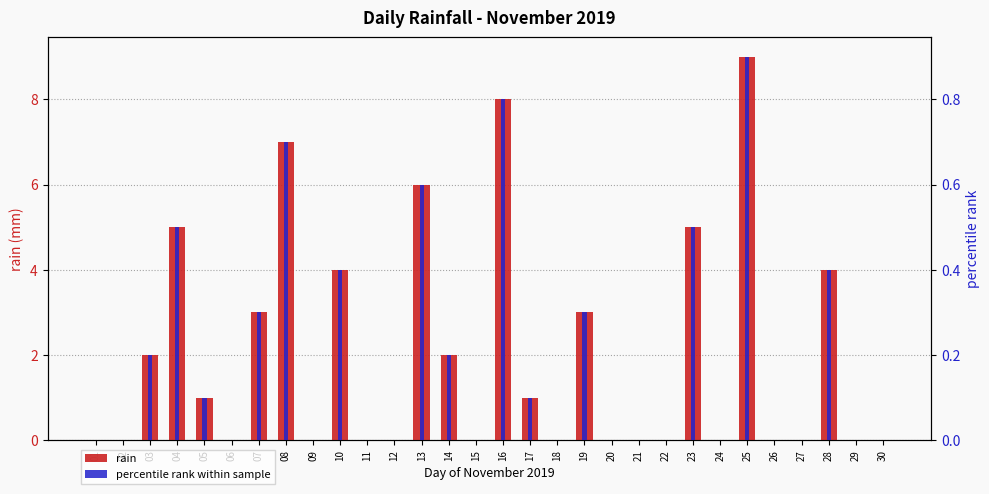

Reading left to right, what are all the values shown in this chart?

rain: 0.0	0.0	2.0	5.0	1.0	0.0	3.0	7.0	0.0	4.0	0.0	0.0	6.0	2.0	0.0	8.0	1.0	0.0	3.0	0.0	0.0	0.0	5.0	0.0	9.0	0.0	0.0	4.0	0.0	0.0
percentile rank within sample: 0.0	0.0	0.2	0.5	0.1	0.0	0.3	0.7	0.0	0.4	0.0	0.0	0.6	0.2	0.0	0.8	0.1	0.0	0.3	0.0	0.0	0.0	0.5	0.0	0.9	0.0	0.0	0.4	0.0	0.0